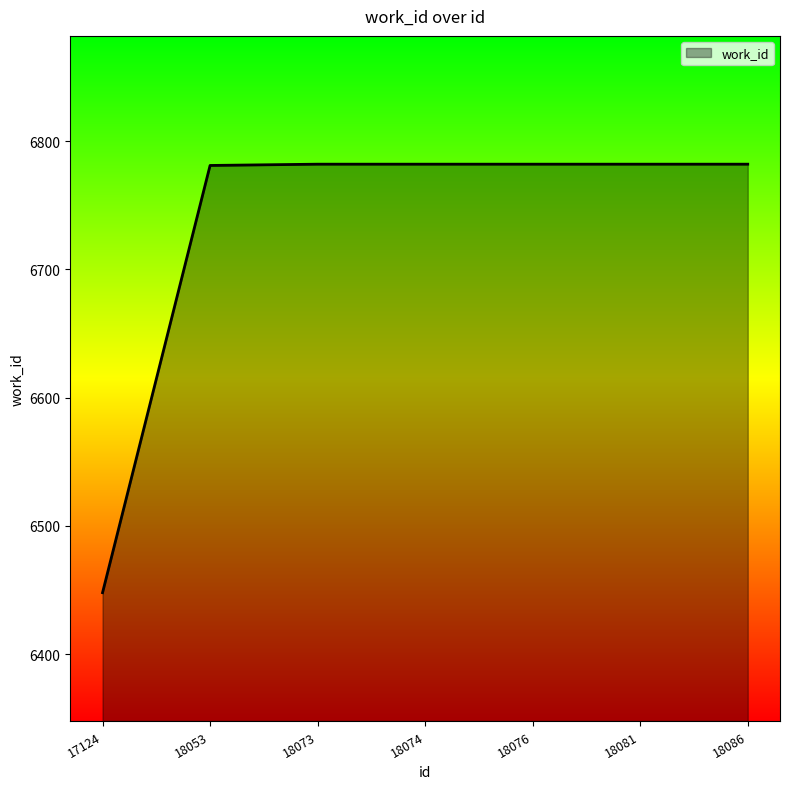

Between 18076 and 17124, which is larger?

18076